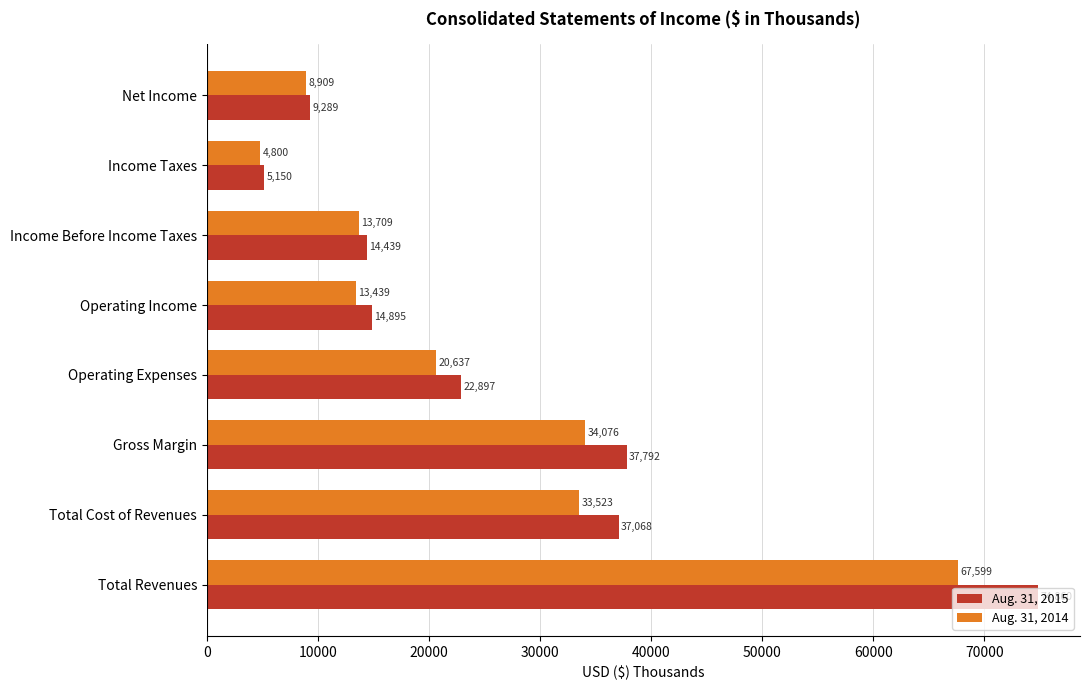

At how many categories does at least one series exceed 34345?

3